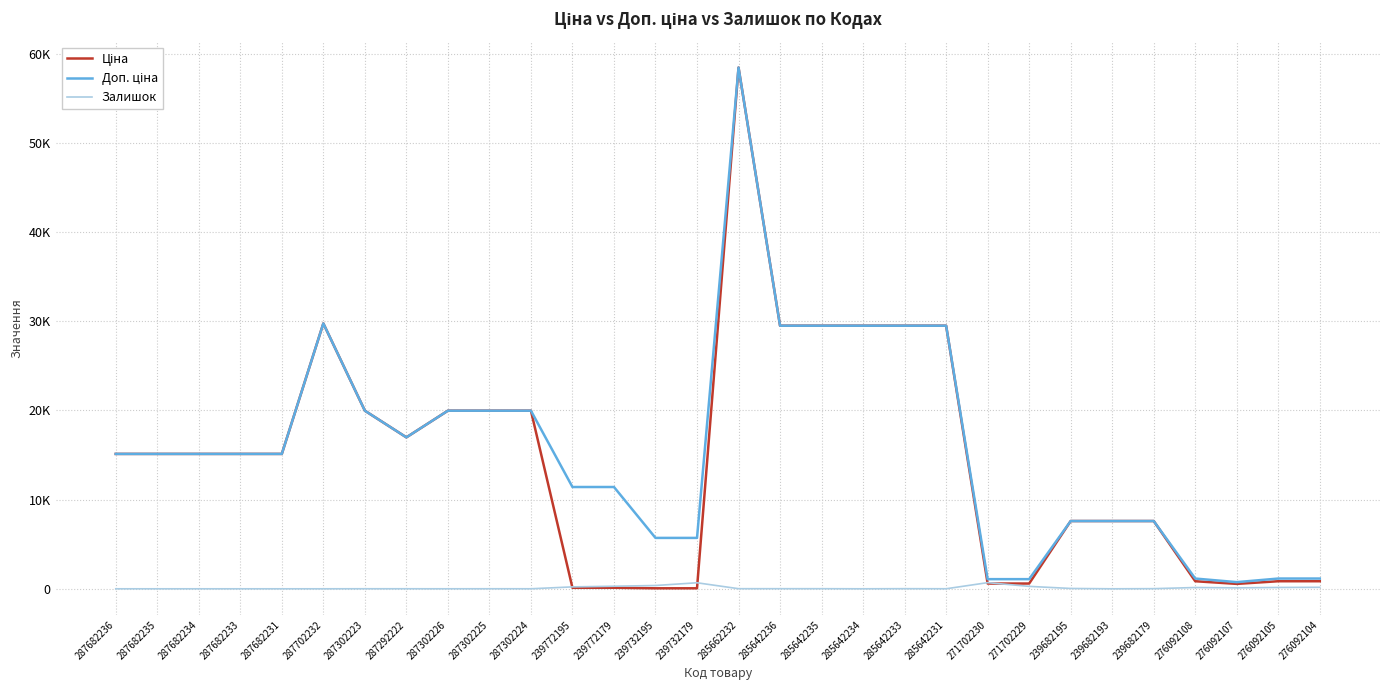

What is the value of the Залишок point at the 28th from the left?

107.0